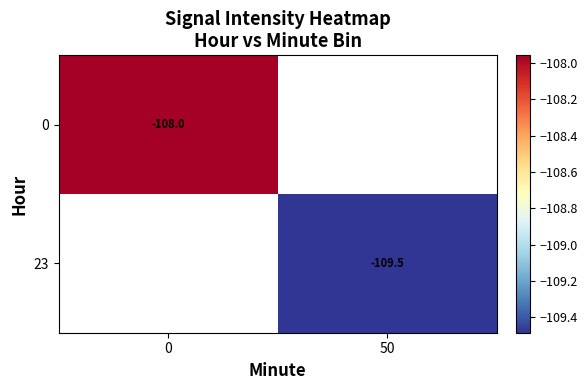

Which category has the lowest value across all series?

50